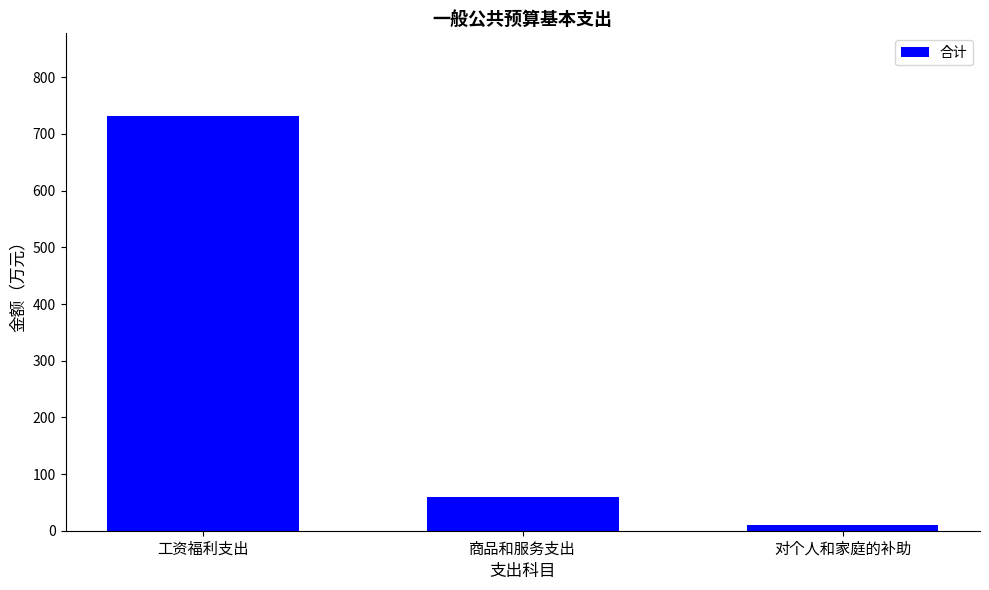

How many bars are there in total?

3